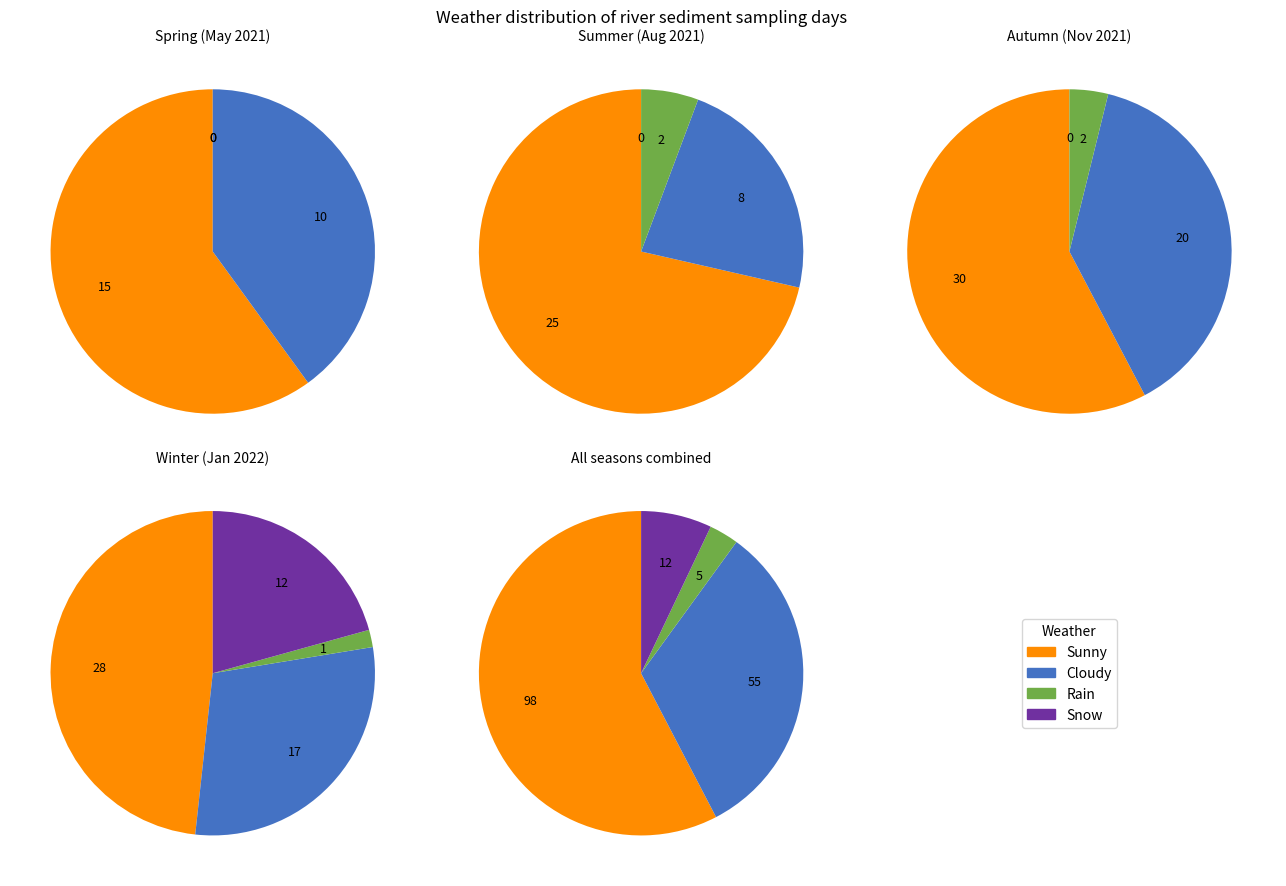

What percentage is the Snow slice, to the nearest percent?

7%